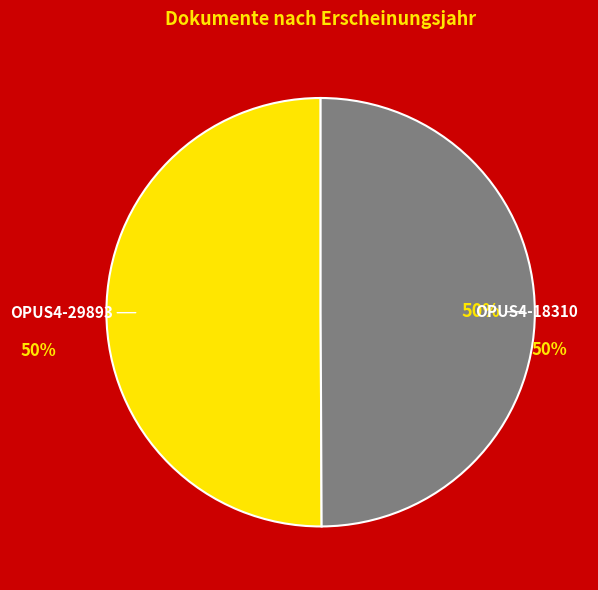

What percentage do OPUS4-29893 and OPUS4-18310 together represent?

100.0%